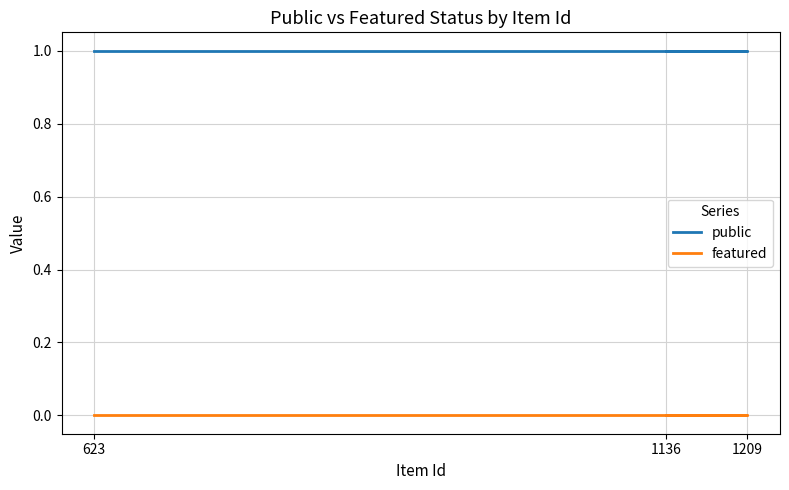

The value of public at 1209 is 1. True or false?

False